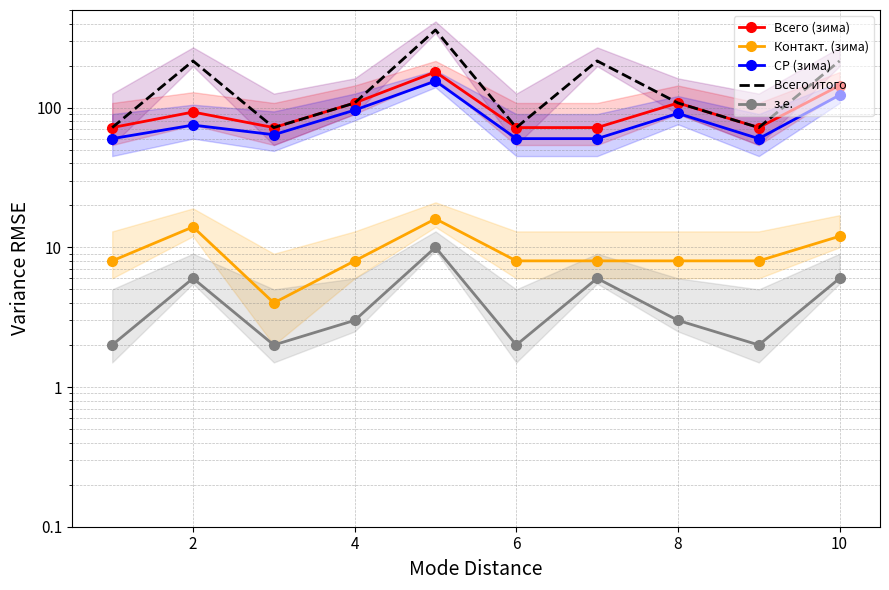

How many values in the Всего (зима) series are below 93?

5